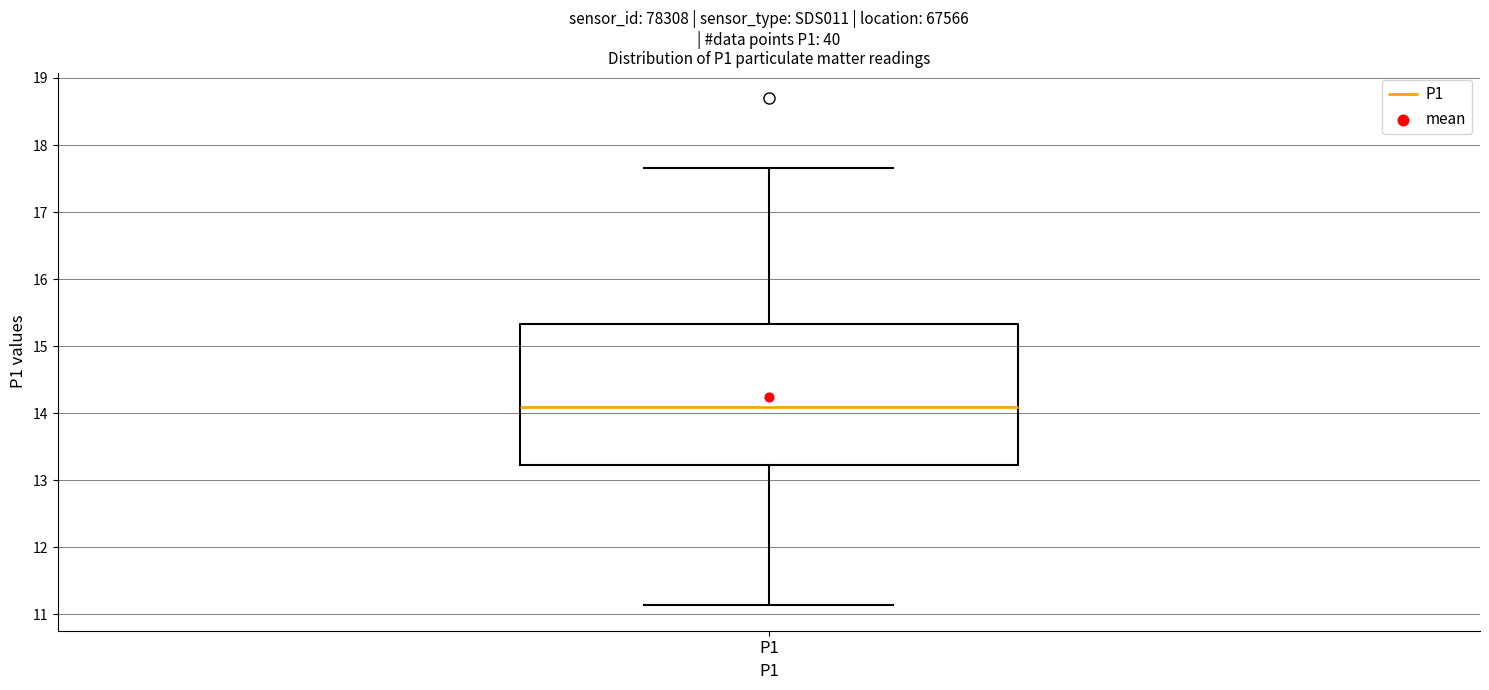

Transcribe this box plot: give where the median line is, the range the box spans, and where the two whiskers end, as read against the y-axis. The values are not printed on the chart, so give them approximately, as read against the axis.

median 14.1, box 13.2 to 15.3, whiskers 11.1 to 17.7